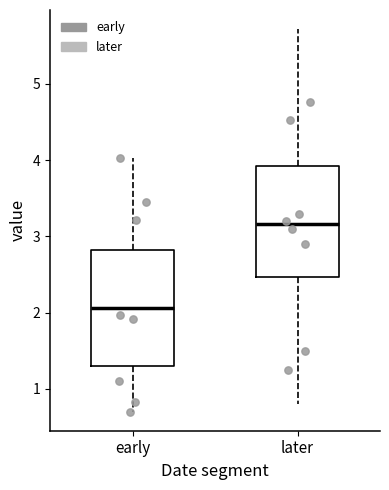

Where does the upper whisker of the box for later end on the y-axis? The values are not printed on the chart, so give them approximately, as read against the axis.

5.7